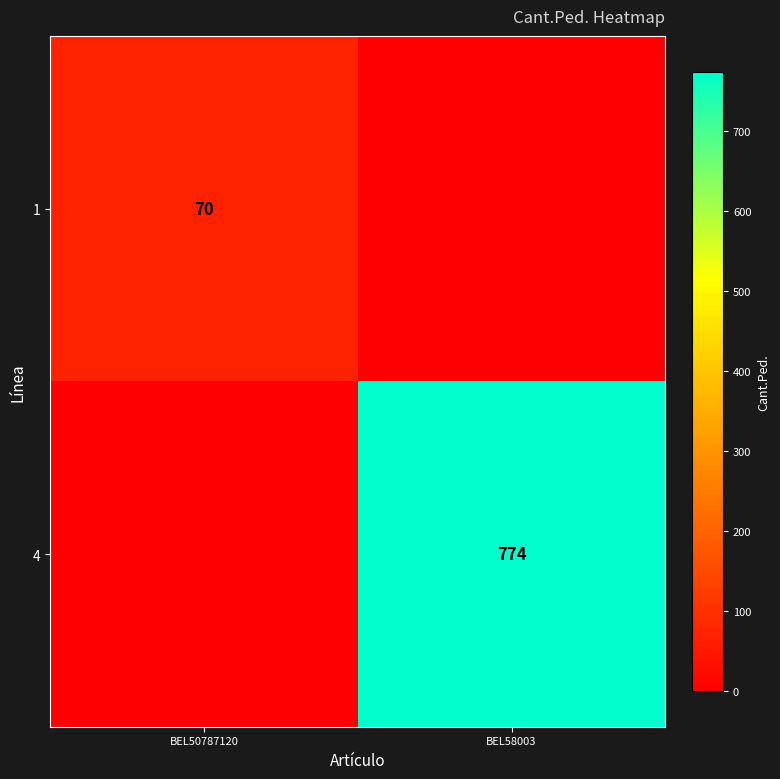

At which category does the chart reach its minimum across all series?

BEL58003